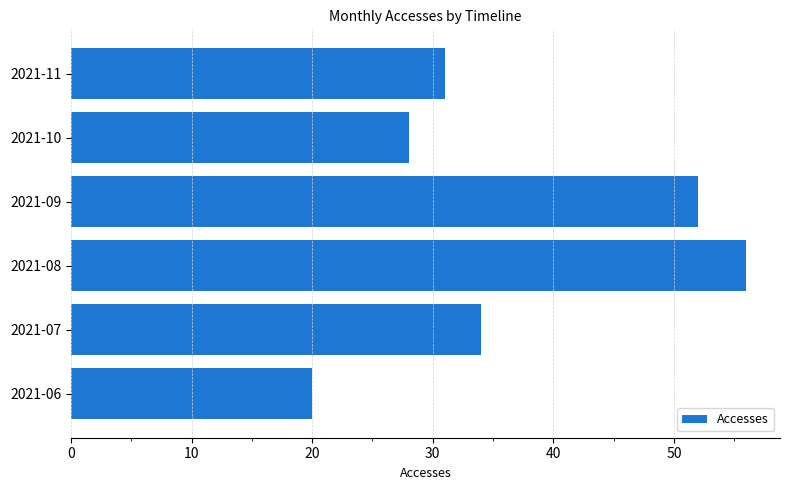

The chart shows a value of 61 at 2021-07. True or false?

False